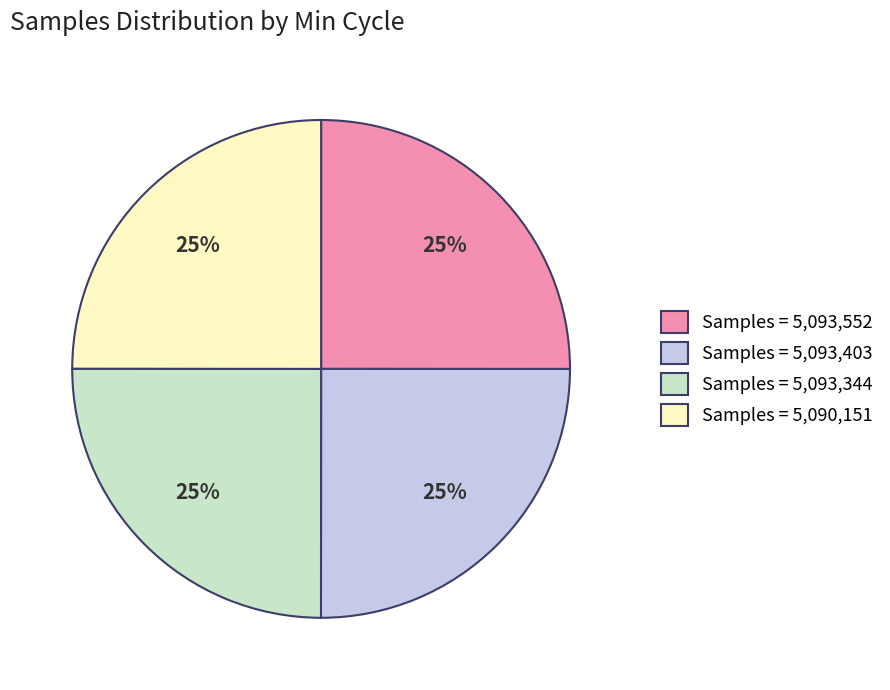

To the nearest percent, what percentage of the pie is Samples = 5,093,344?

25%